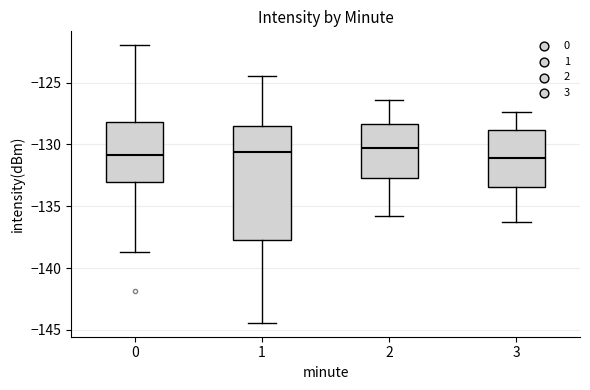

Reading left to right, transcribe this box plot: for each box, give where its median line is, the range the box spans, and where its two whiskers end, as read against the y-axis. The values are not printed on the chart, so give them approximately, as read against the axis.

0: median -131.0, box -133.0 to -128.0, whiskers -138.5 to -122.0
1: median -130.5, box -137.5 to -128.5, whiskers -144.5 to -124.5
2: median -130.5, box -132.5 to -128.5, whiskers -136.0 to -126.5
3: median -131.0, box -133.5 to -129.0, whiskers -136.5 to -127.5